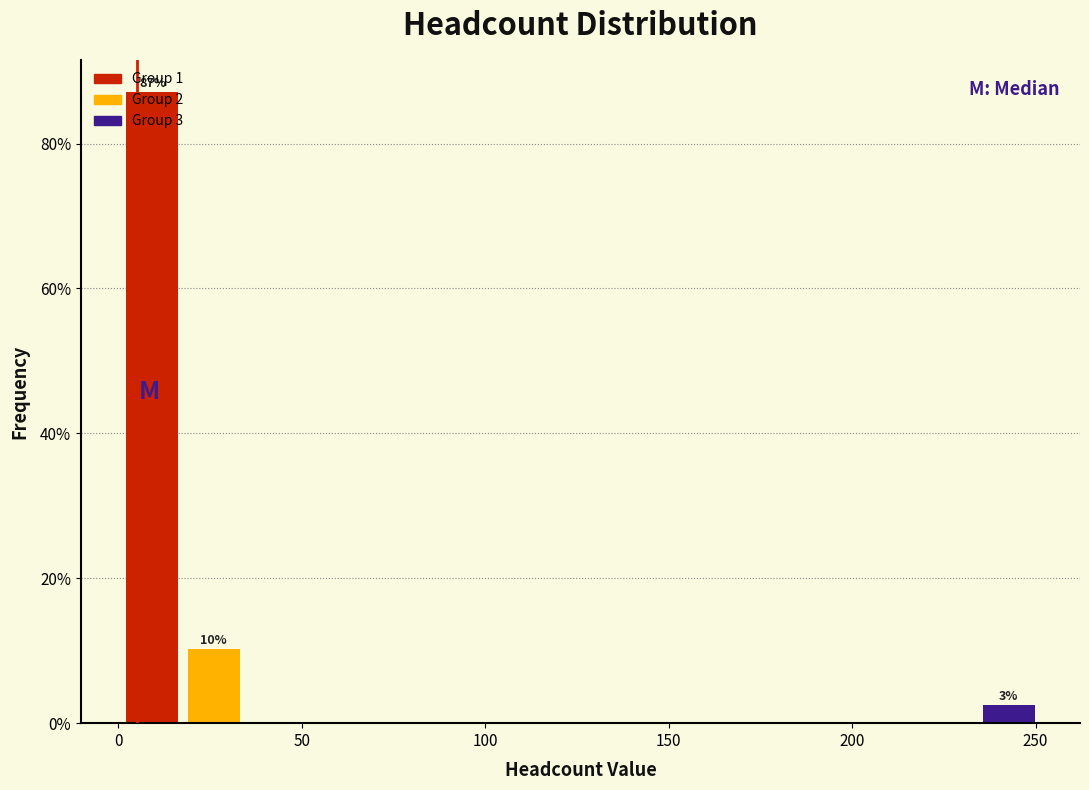

Read against the x-axis, roughly where is the centre of the tallest bar?

10